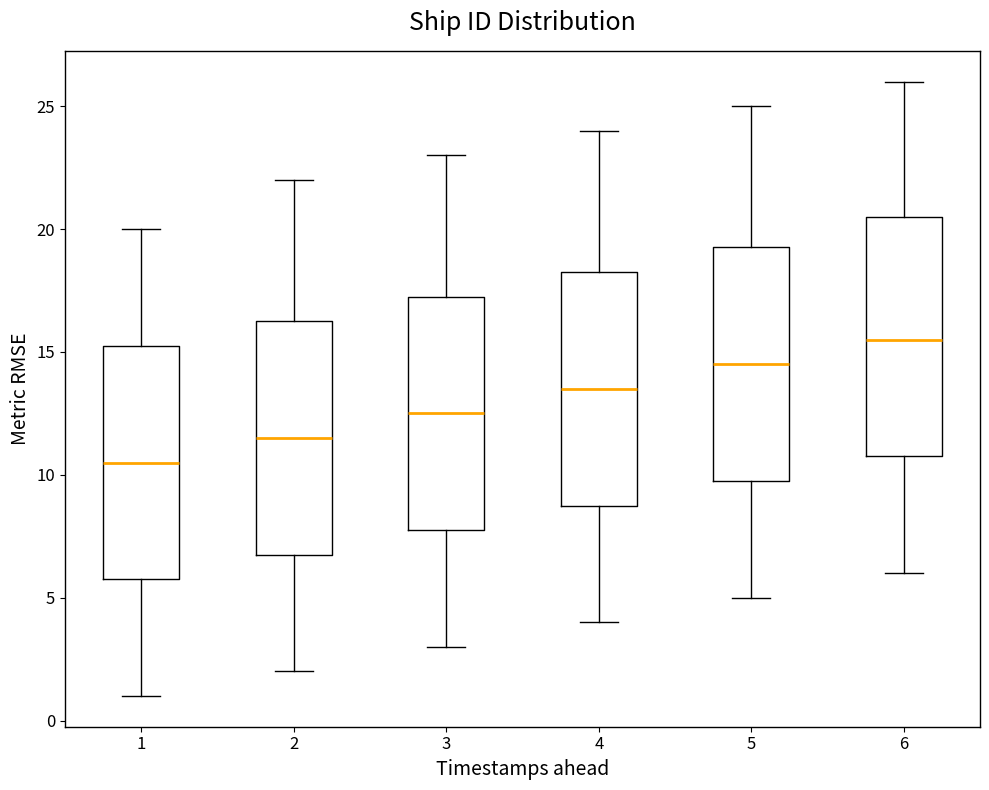

Which box has the highest median line?

6